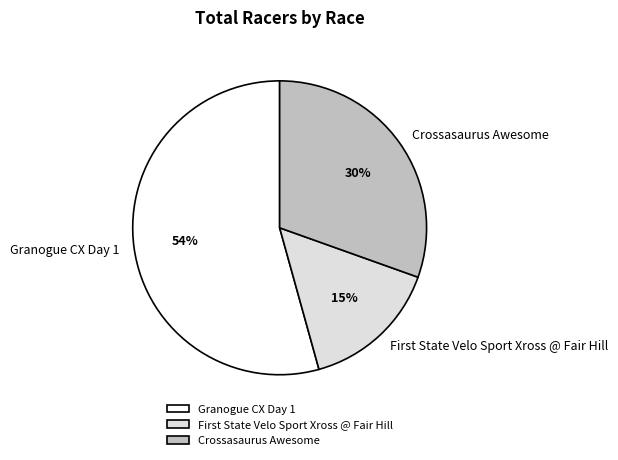

Is there a majority slice in this chart?

Yes